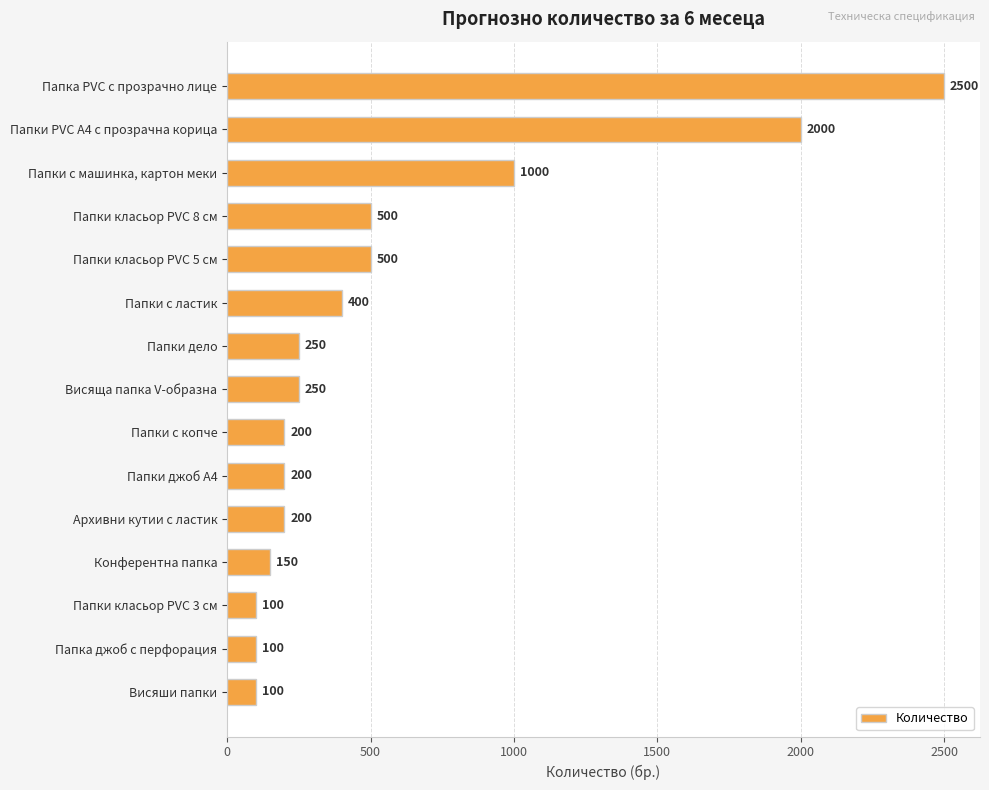

What is the greatest value displayed?

2500